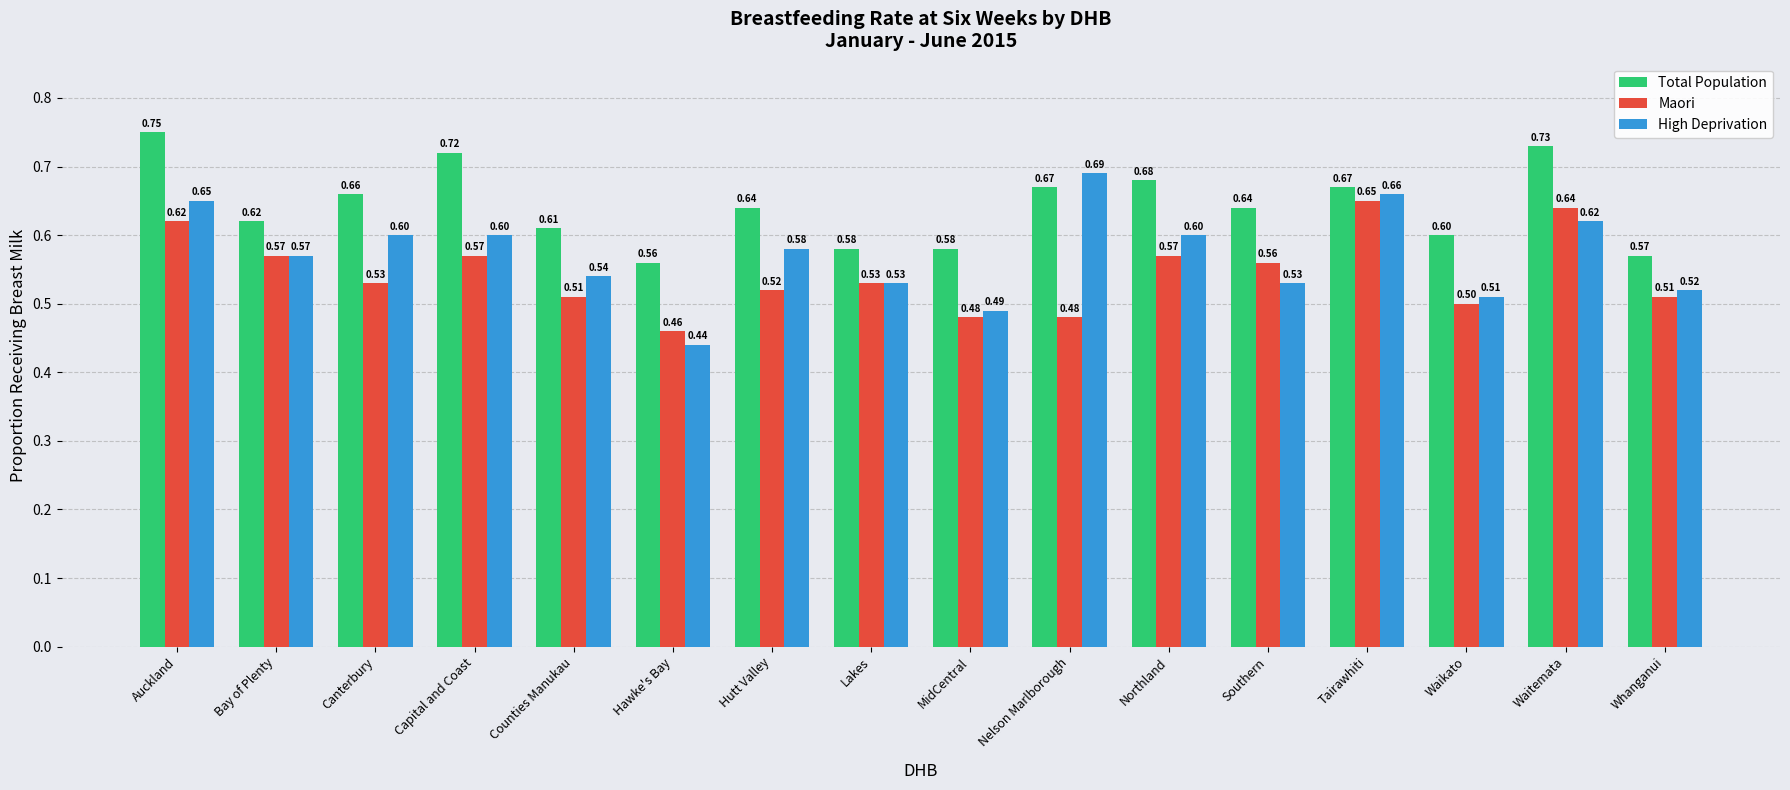

What position from the right is Northland?

6